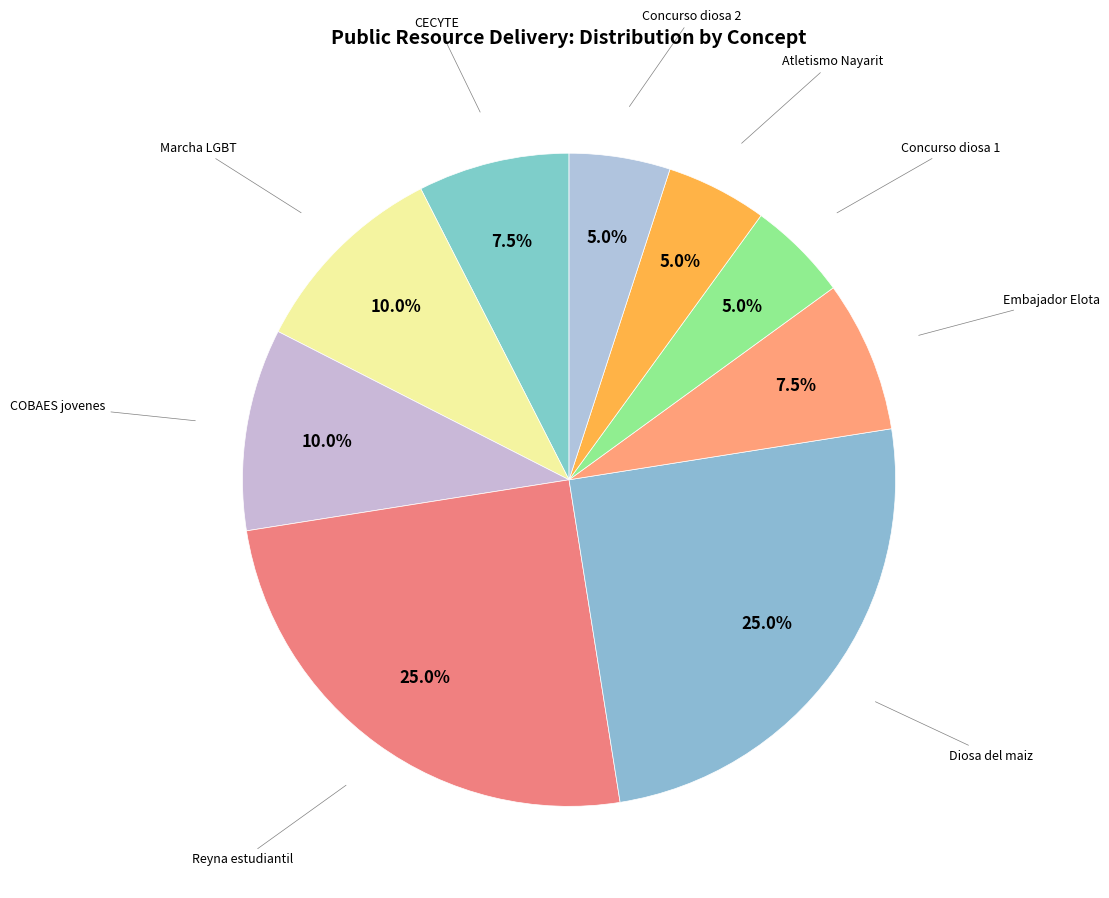

What is the smallest slice in the pie chart?

Apoyo por participar en concurso diosa (1)